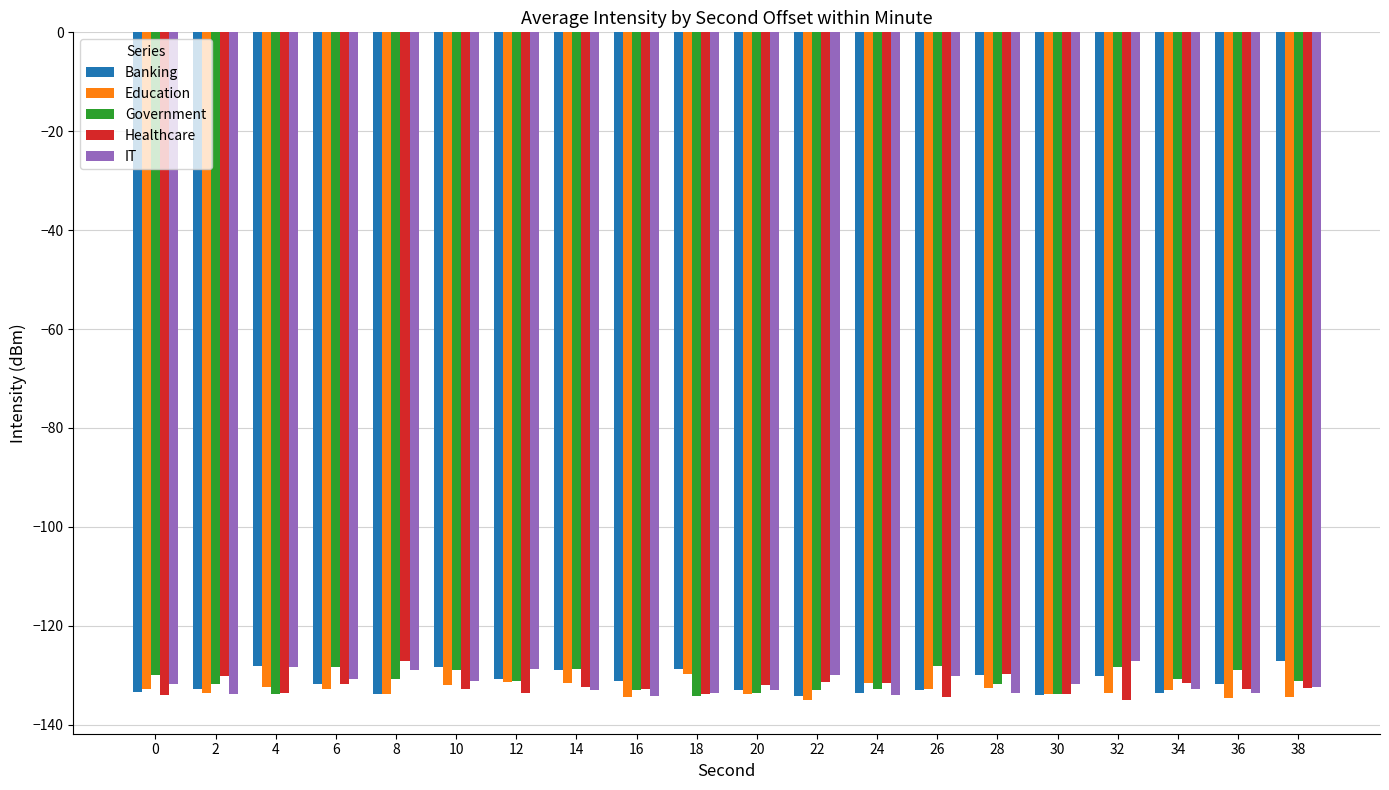

What is the sum of all IT values?

-2633.0